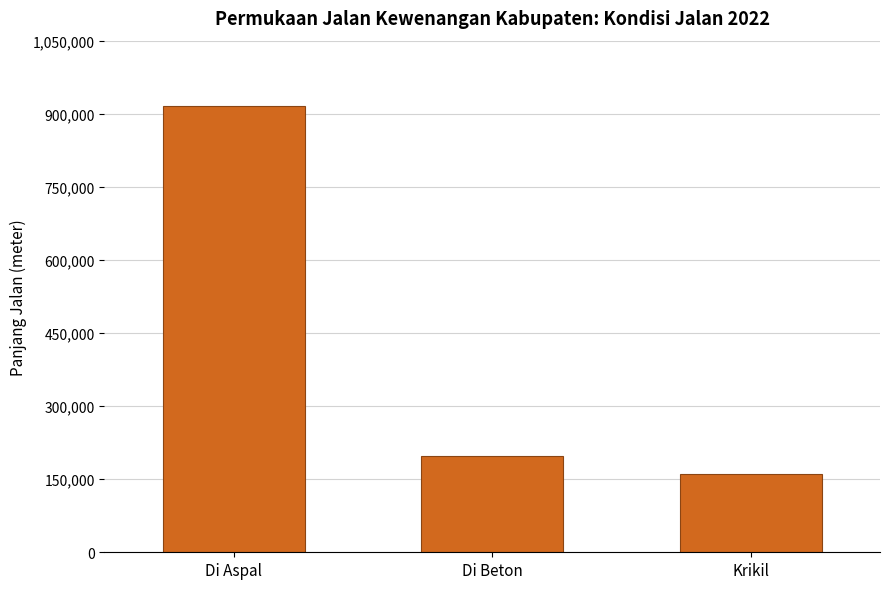

What is the label of the 1st bar from the left?

Di Aspal